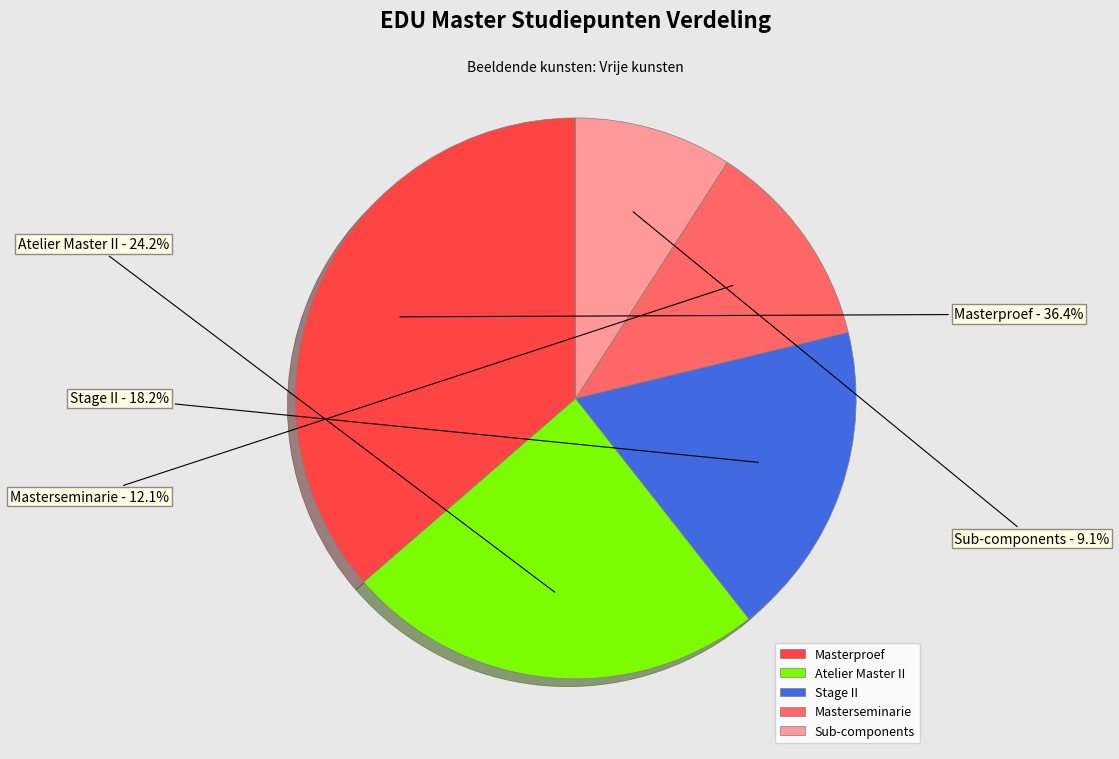

Between Stage II and Masterproef, which is larger?

Masterproef